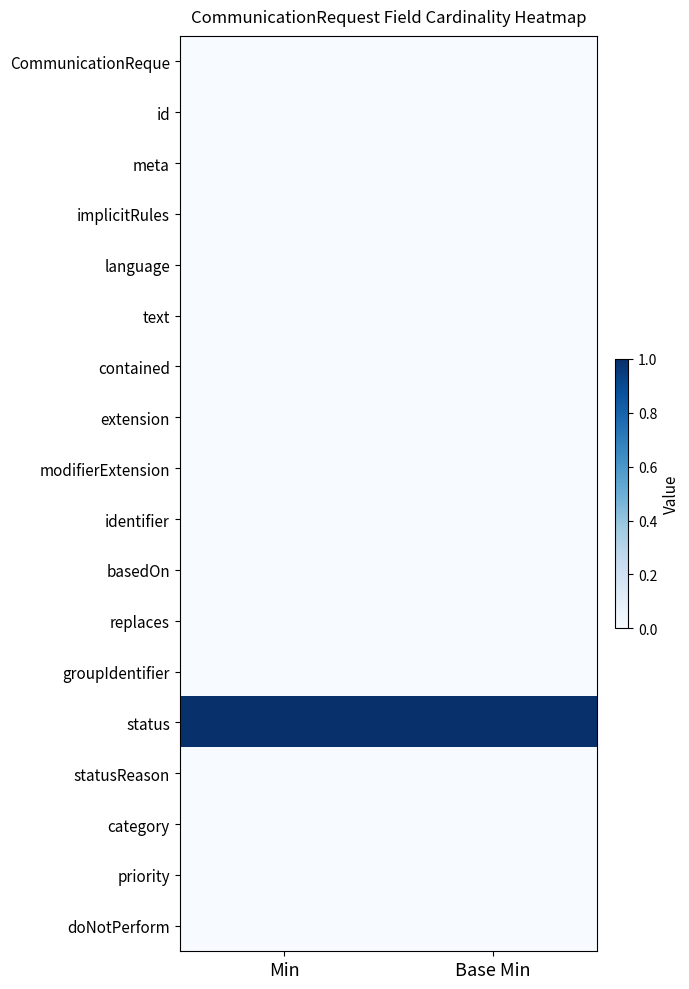

What is the total value across all series at Base Min?

1